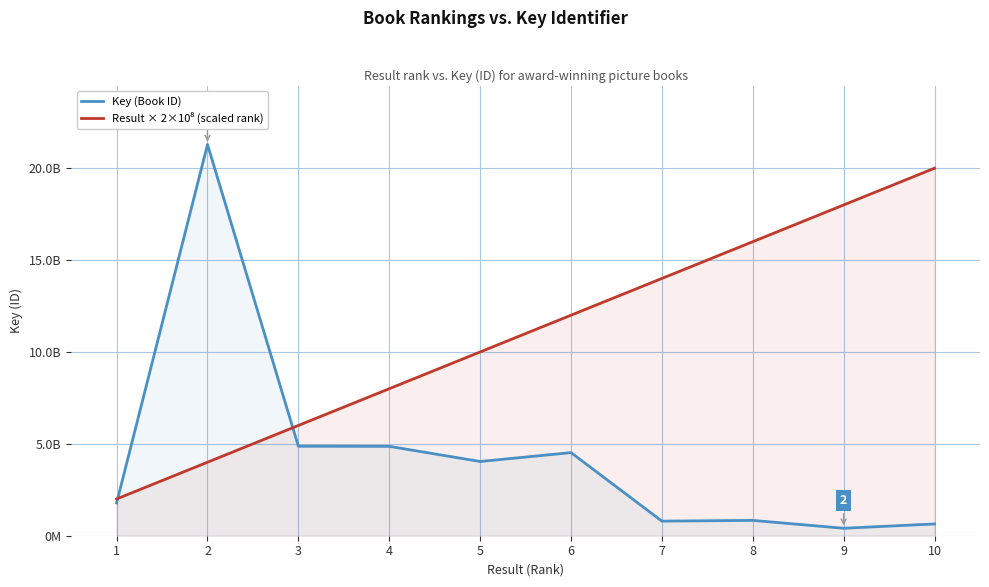

Rank the series at 2 from highest to lowest value.

Key (Book ID), Result × 2×10⁸ (scaled rank)